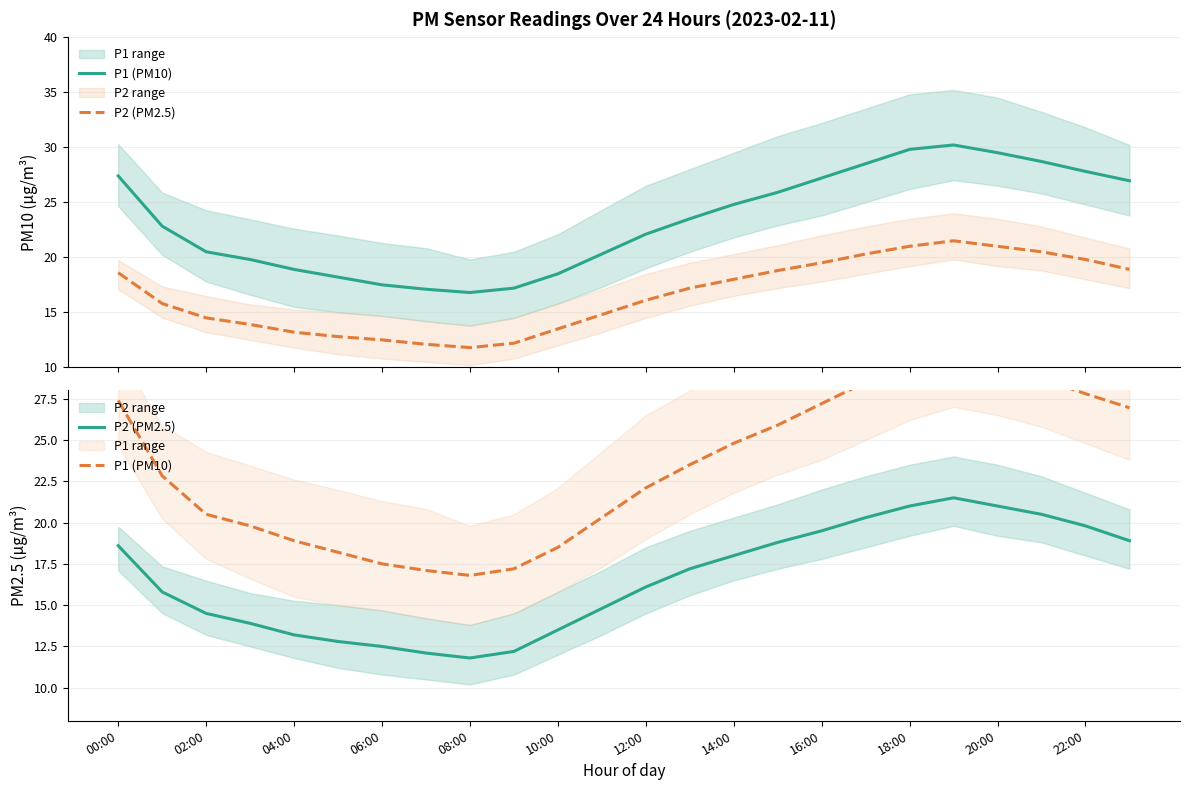

How many lines are shown in the chart?

2